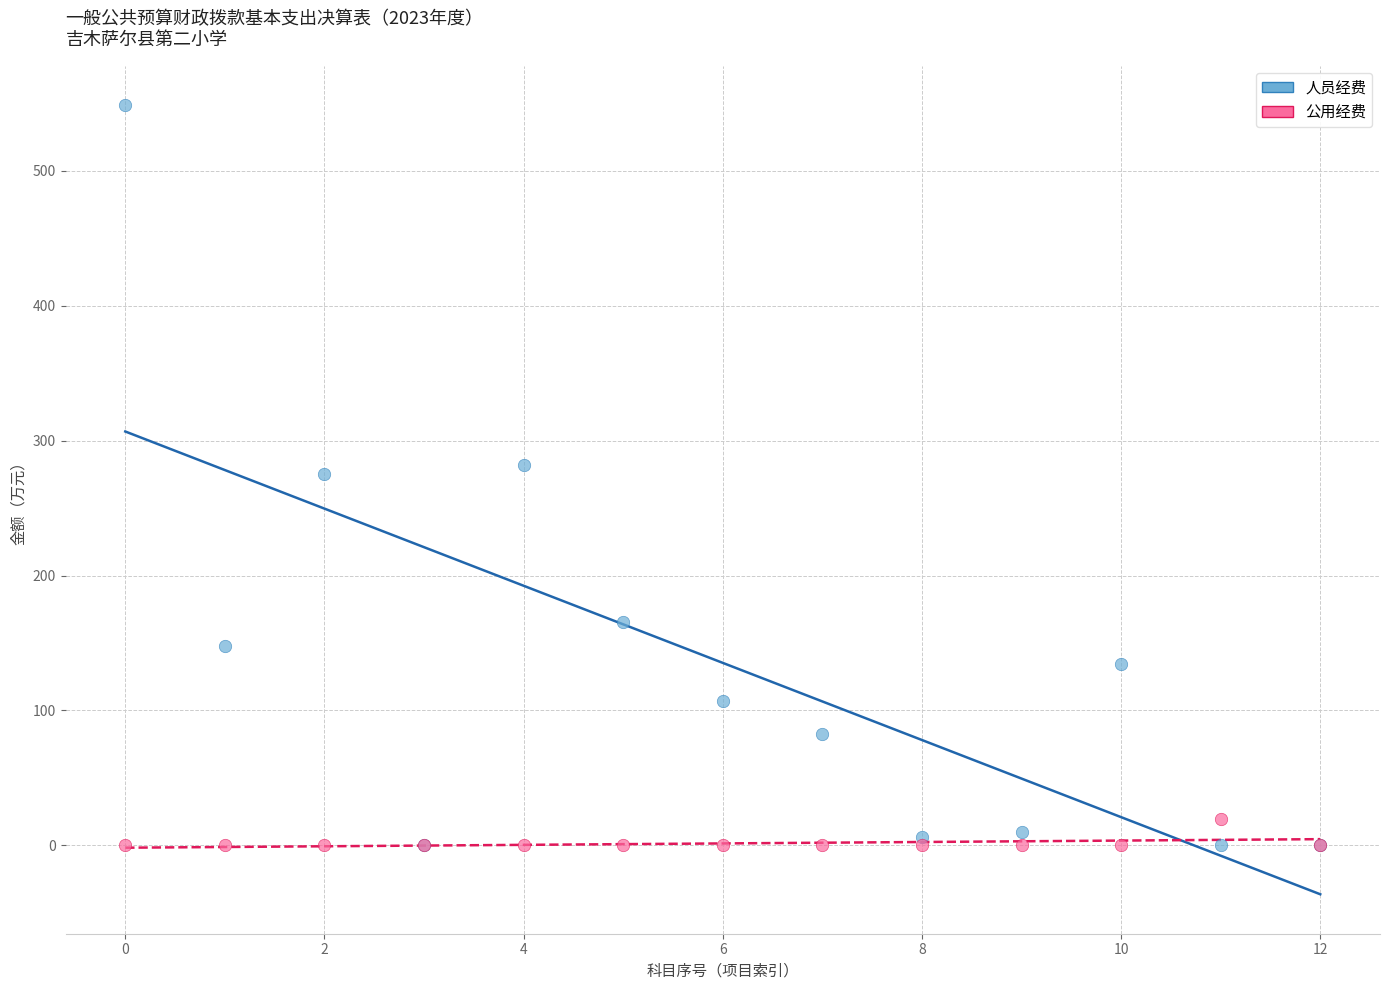

Which series has the widest spread of Y values?

人员经费